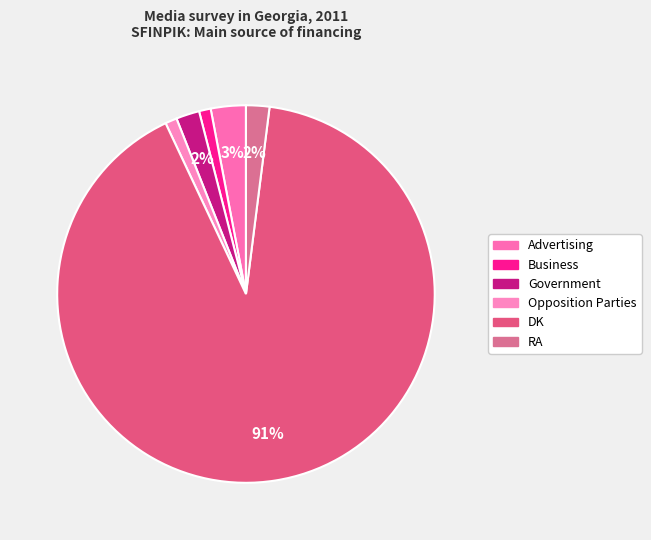

How many slices are in this pie chart?

6